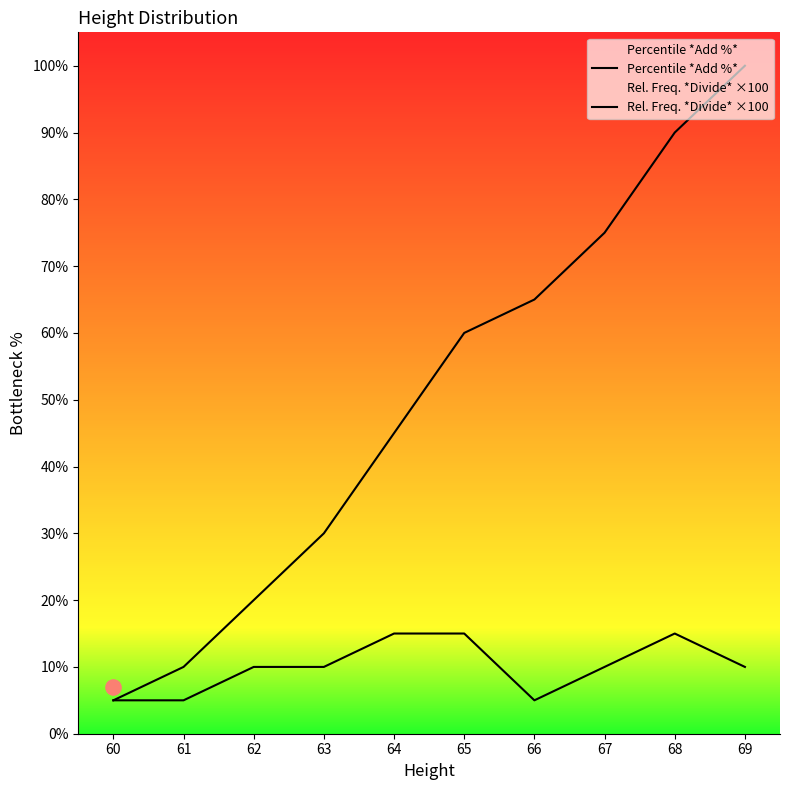

At how many categories does at least one series exceed 81?

2